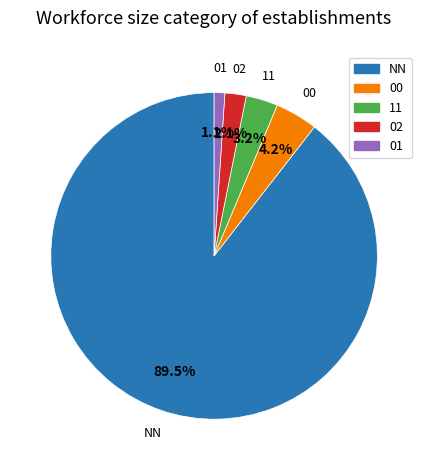

Count the number of slices in the pie.

5